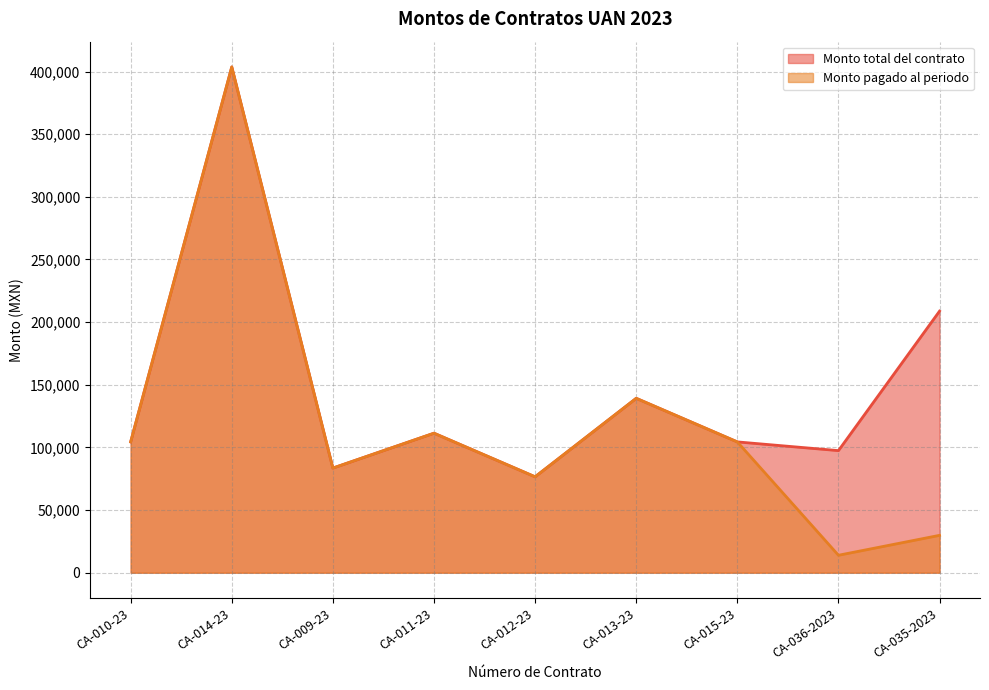

How many values in the Monto pagado al periodo series exceed 104400?

3